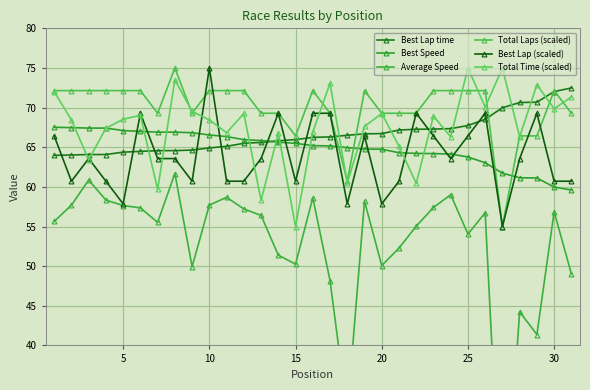

The Total Time (scaled) series shows 38.2 at 0. True or false?

False